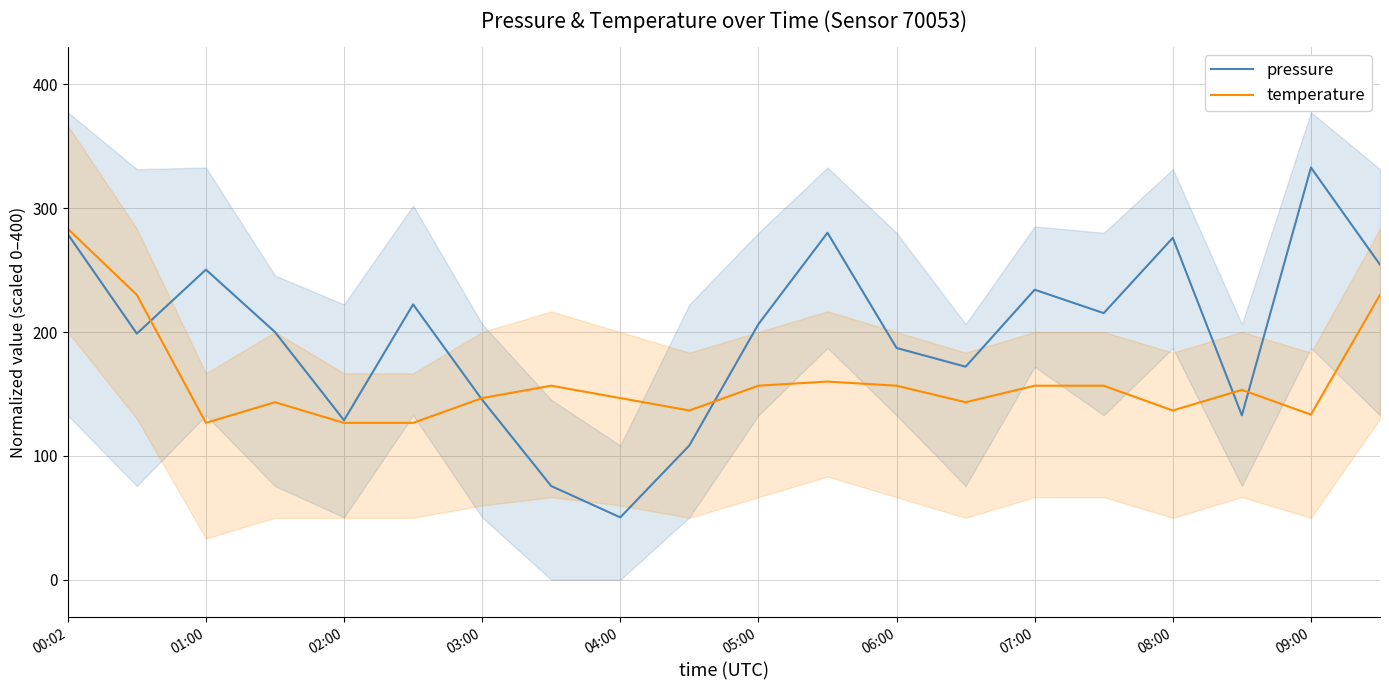

How many interior local valleys does the pressure series have?

6